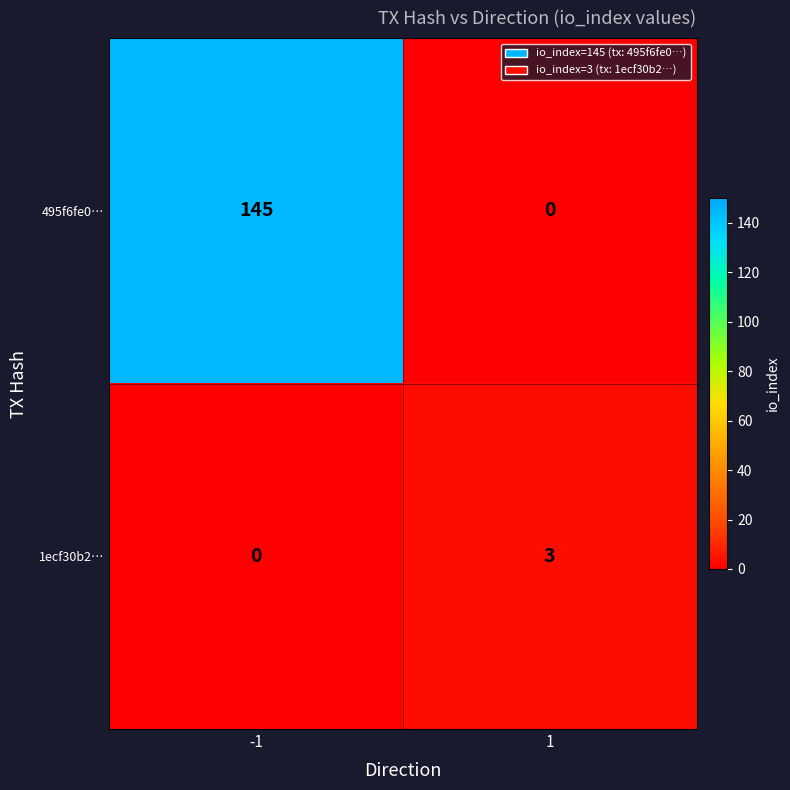

Reading right to left, what are all the values shown in this chart?

495f6fe0…: 0	145
1ecf30b2…: 3	0